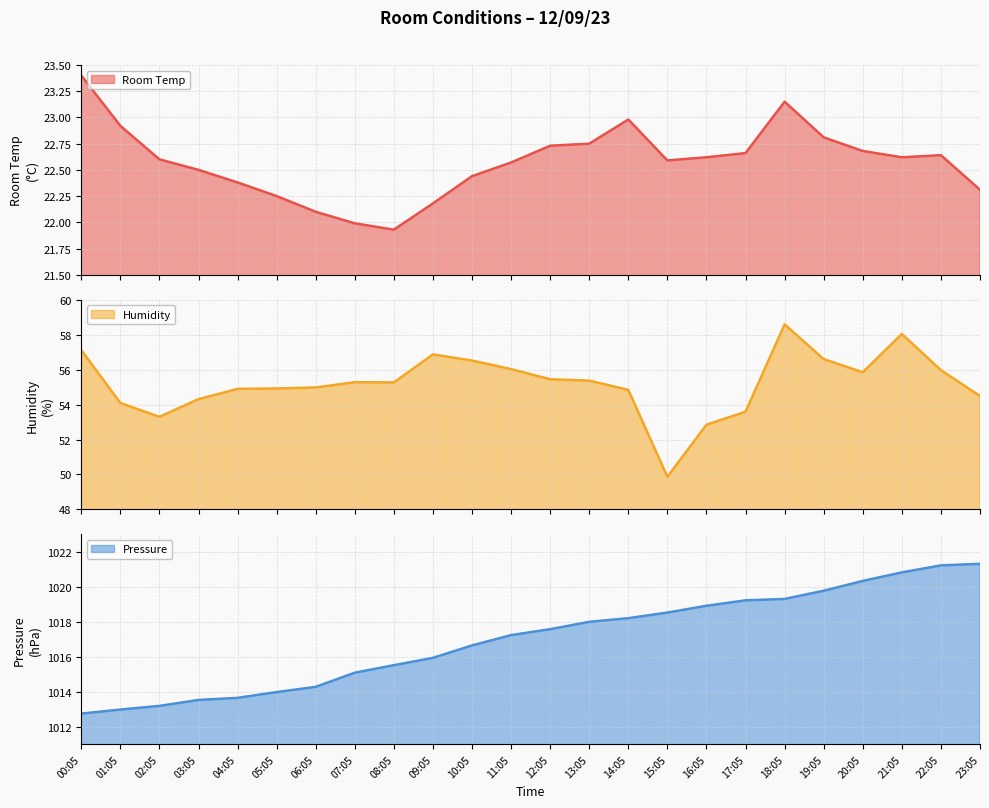

What is the difference between the second highest and second lowest values in the Humidity series?

5.2